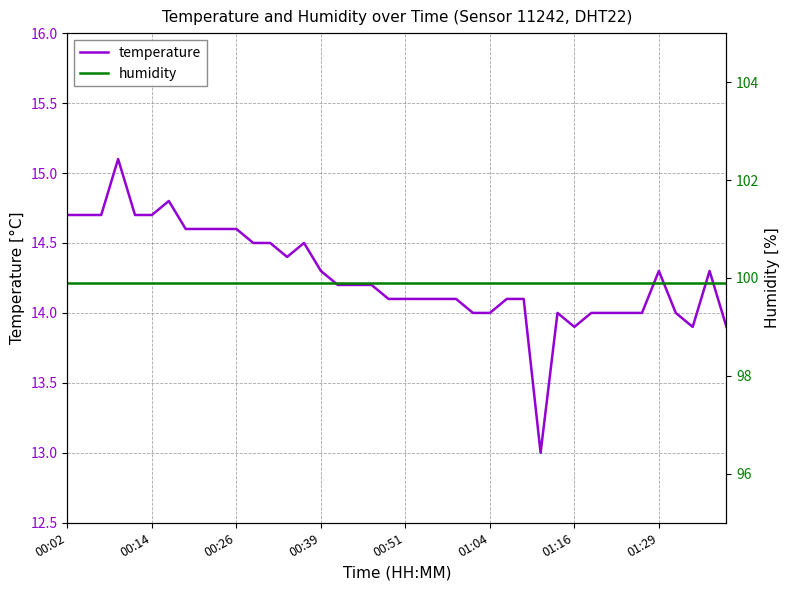

Is it true that temperature equals 7.8 at 11?

False